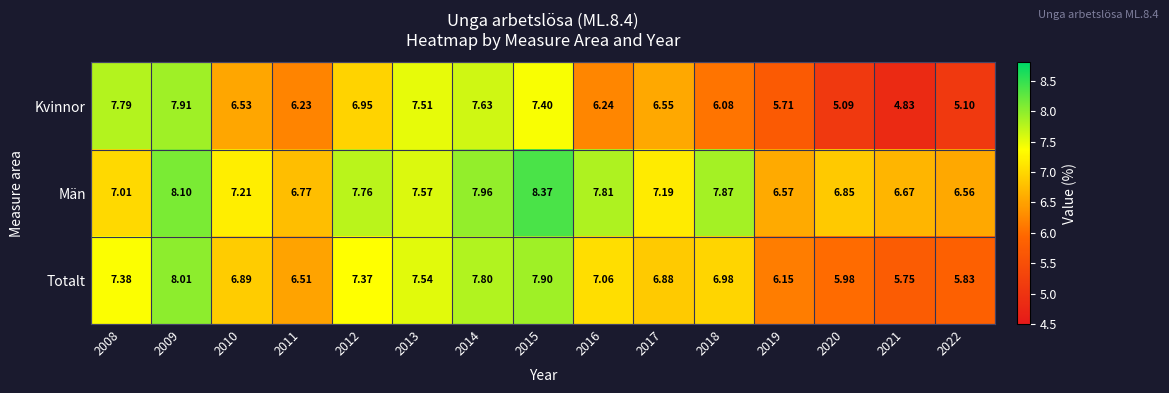

Which series changed the most between 2019 and 2020?

Kvinnor